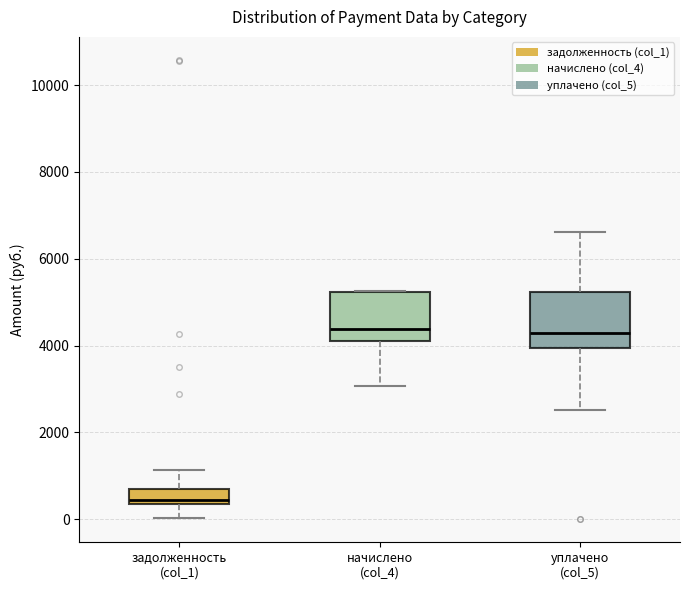

Reading left to right, transcribe this box plot: for each box, give where its median line is, the range the box spans, and where its two whiskers end, as read against the y-axis. The values are not printed on the chart, so give them approximately, as read against the axis.

задолженность (col_1): median 400 (just above the box's lower edge), box 400 to 600, whiskers 0 to 1200
начислено (col_4): median 4400, box 4200 to 5200, whiskers 3000 to 5200
уплачено (col_5): median 4200, box 4000 to 5200, whiskers 2600 to 6600